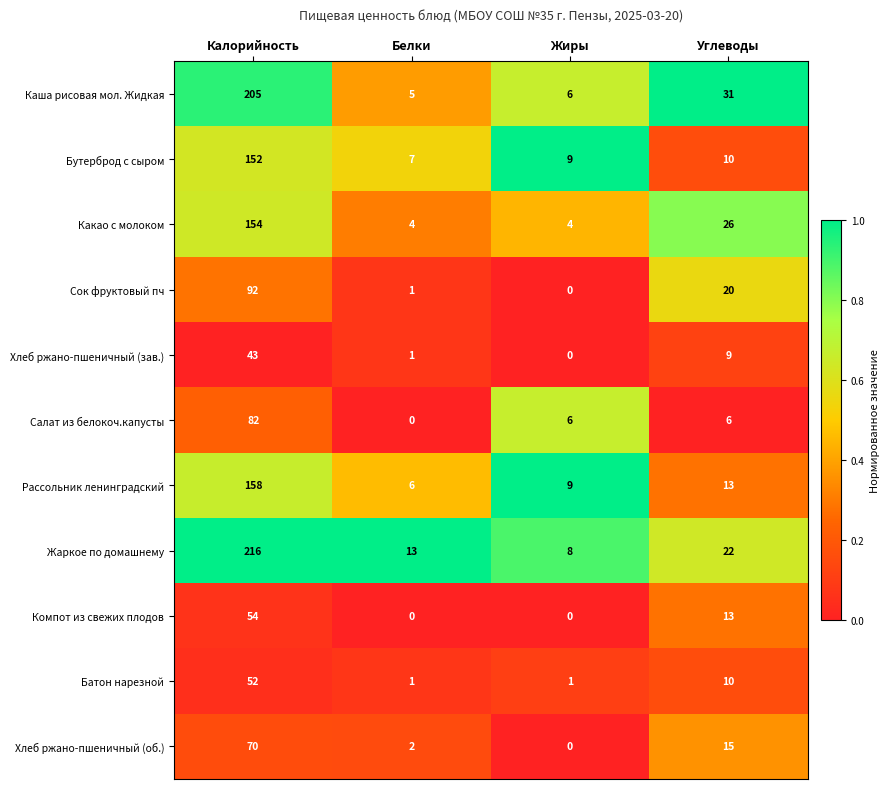

Is it true that Какао с молоком equals 84 at Калорийность?

False